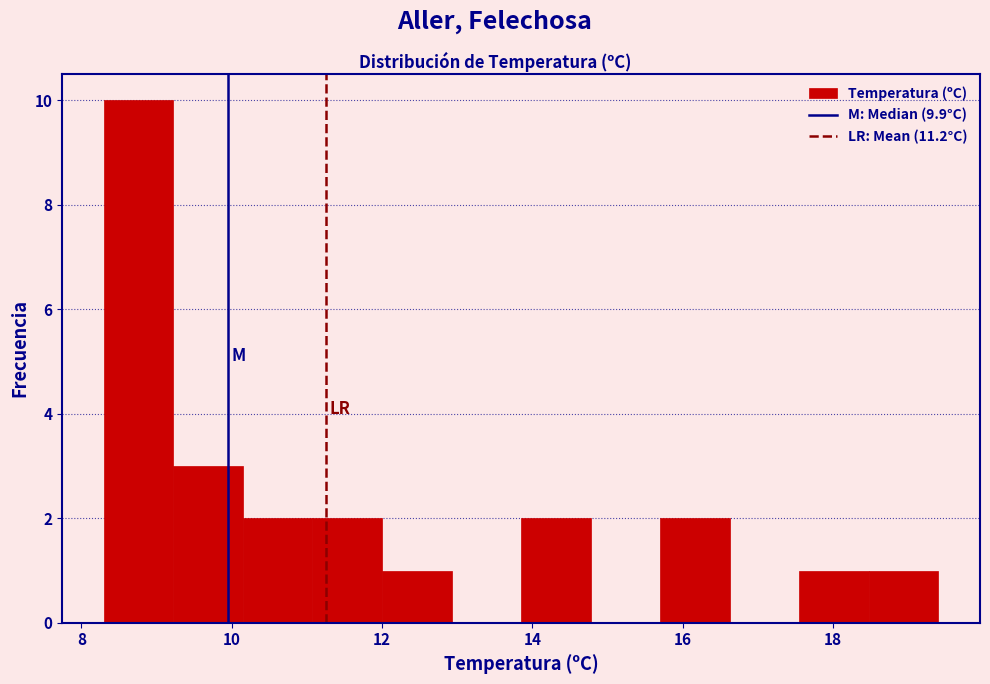

Reading left to right, transcribe this chart: for each bar, give the range it covers on the x-axis and its height. Neither the bar edges nor the heights are printed on the chart, so give them approximately, as read against the axes.

8.4 to 9.2: 10
9.2 to 10.2: 3
10.2 to 11.0: 2
11.0 to 12.0: 2
12.0 to 13.0: 1
13.0 to 13.8: 0
13.8 to 14.8: 2
14.8 to 15.8: 0
15.8 to 16.6: 2
16.6 to 17.6: 0
17.6 to 18.4: 1
18.4 to 19.4: 1